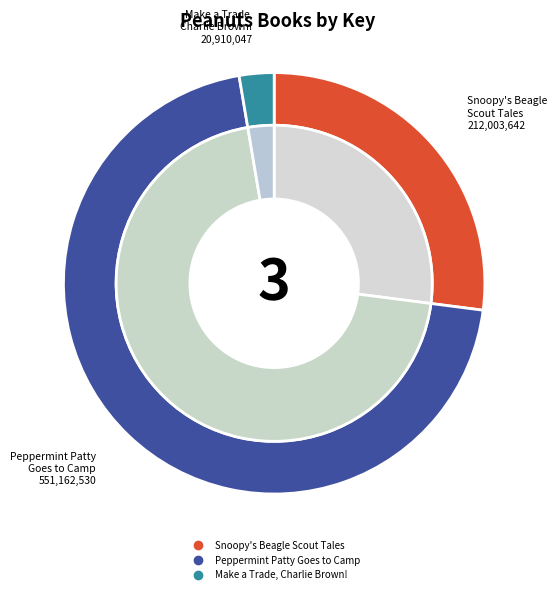

What is the largest slice in the pie chart?

Peppermint Patty
Goes to Camp
551162530